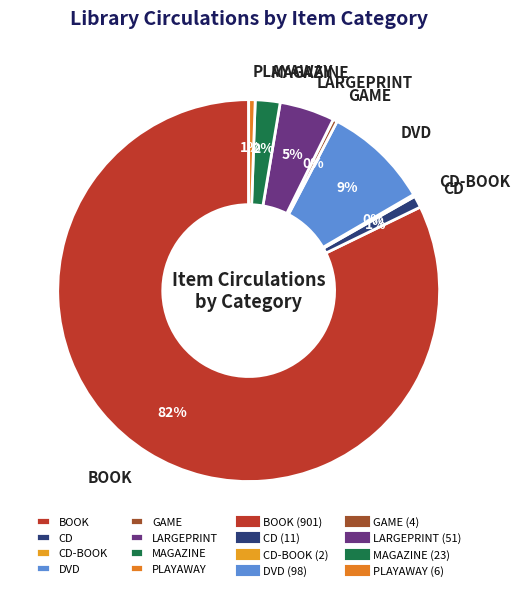

To the nearest percent, what is the average slice percentage?

12%